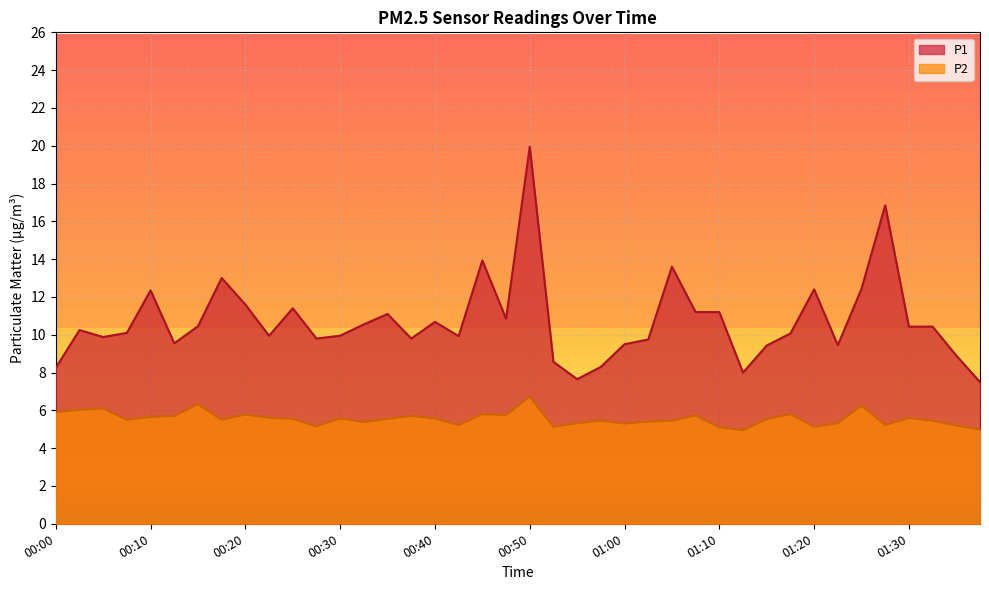

What is the difference between the maximum and minimum values in the P2 series?

1.8